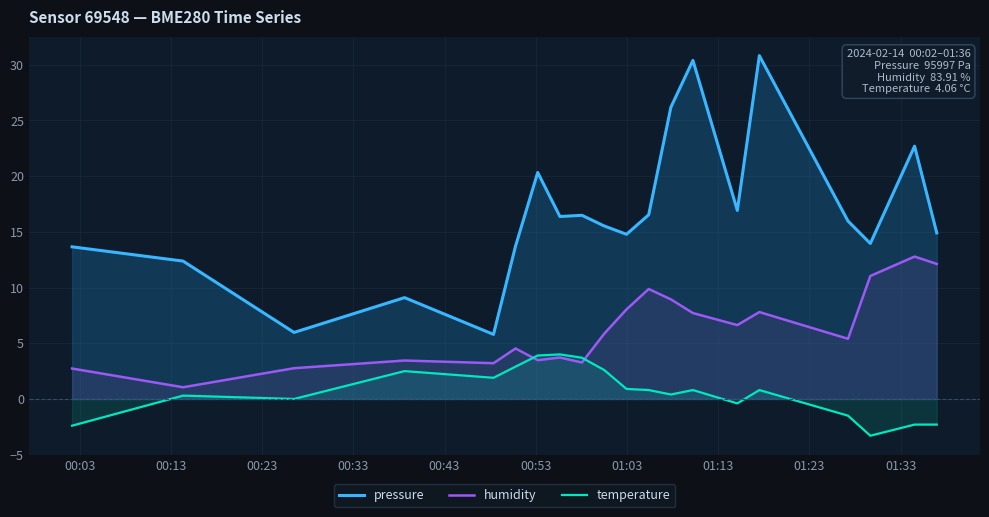

How many positive values does the temperature series have?

13